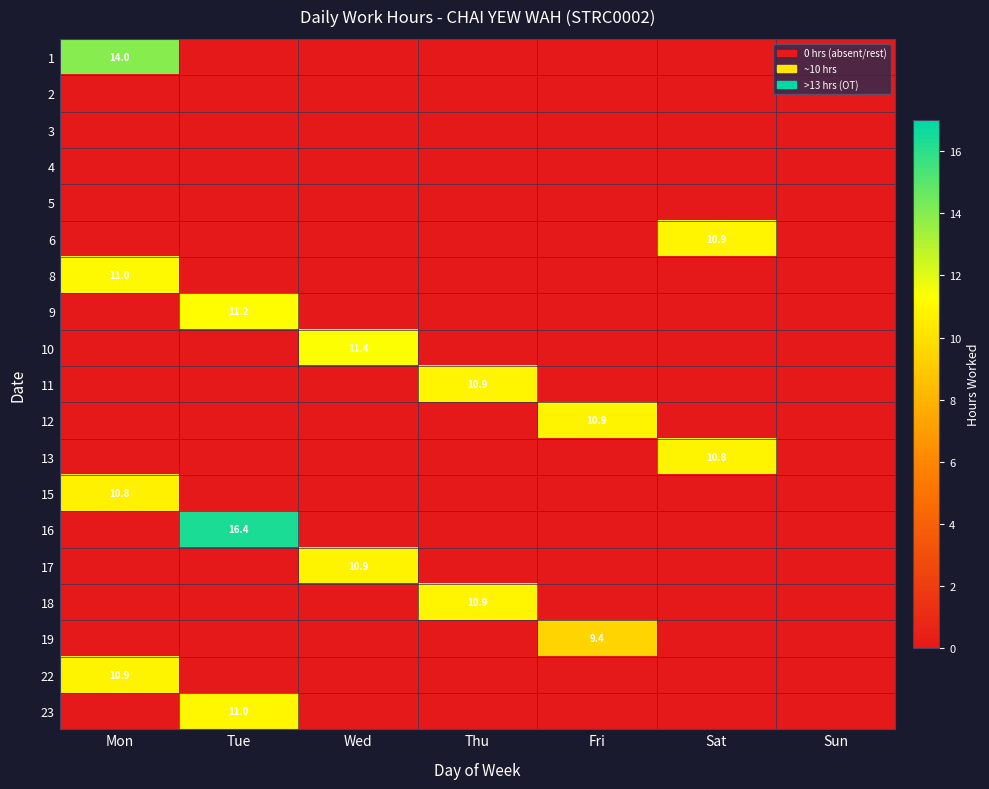

Which category has the lowest value across all series?

Tue